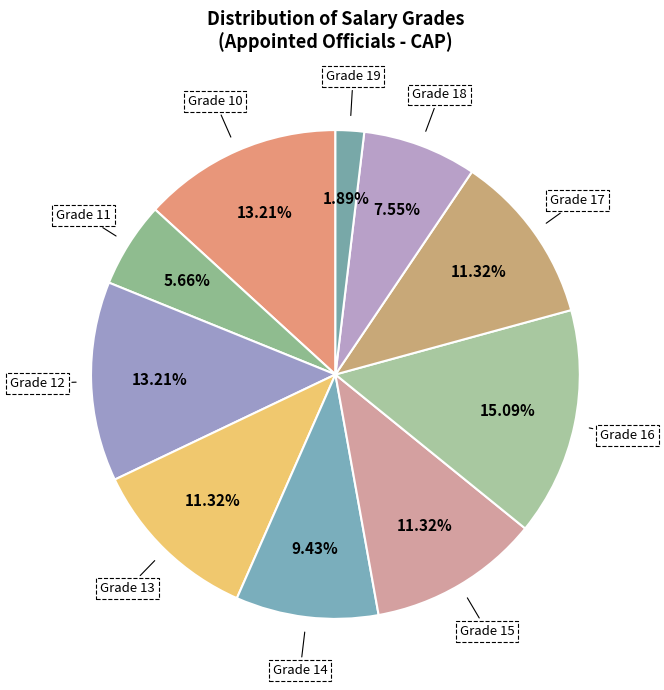

How many segments does this pie chart have?

10